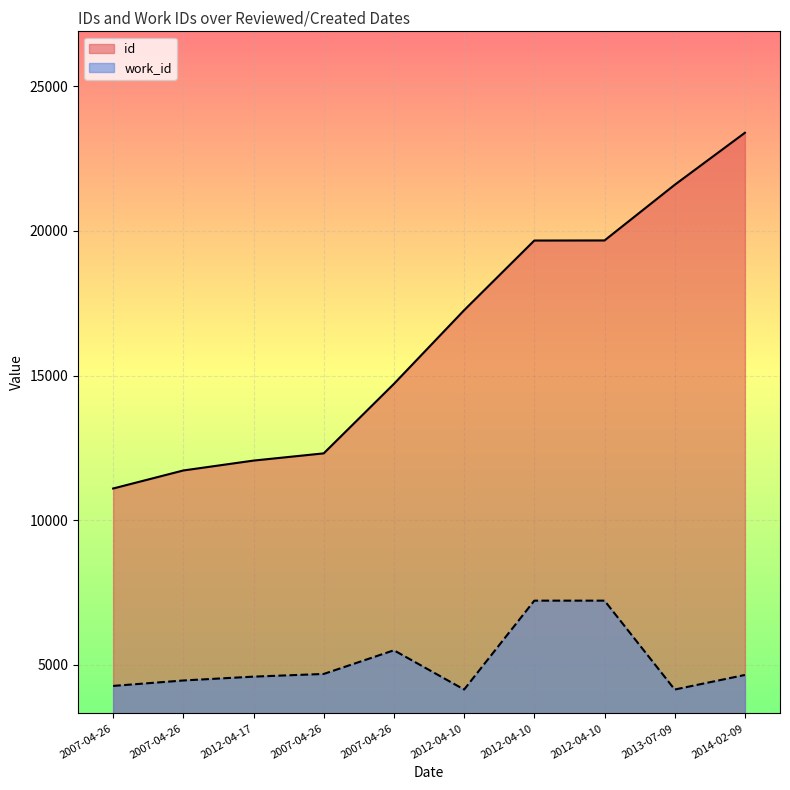

What is the value of the work_id point at the 10th from the left?

4640